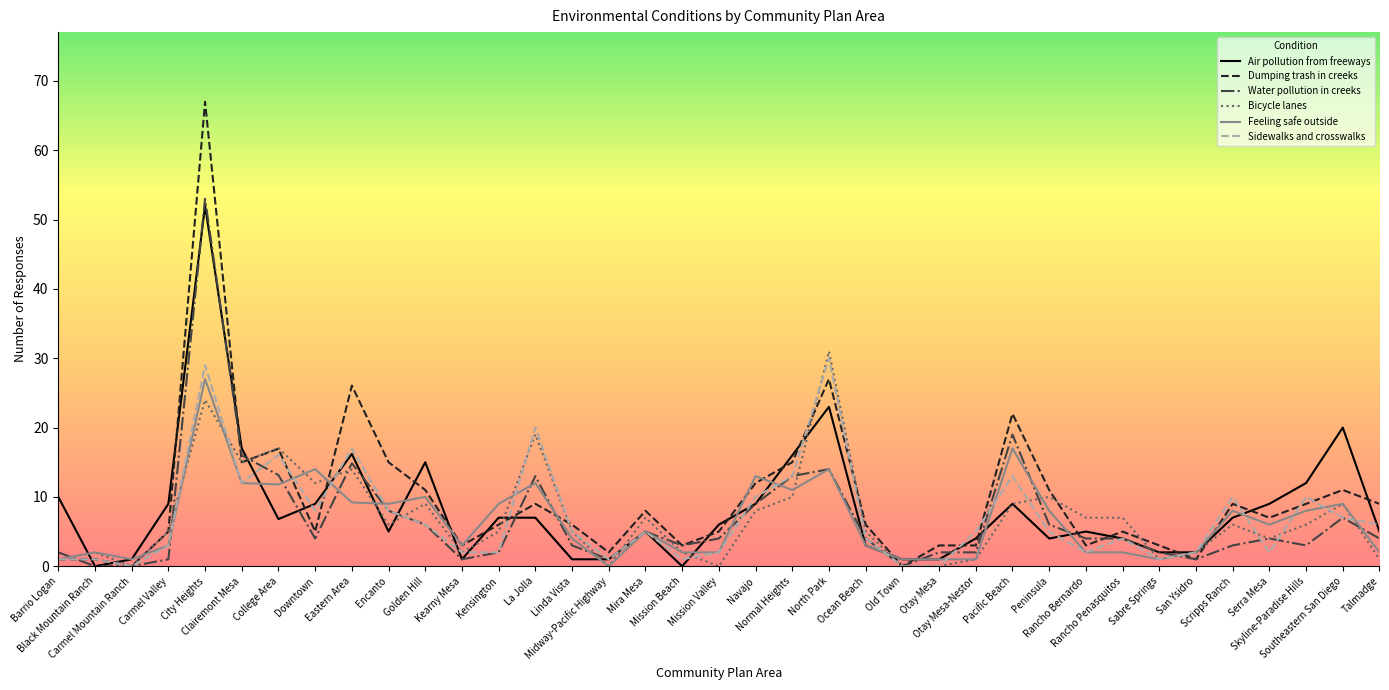

Which series has the widest spread of values?

Dumping trash in creeks